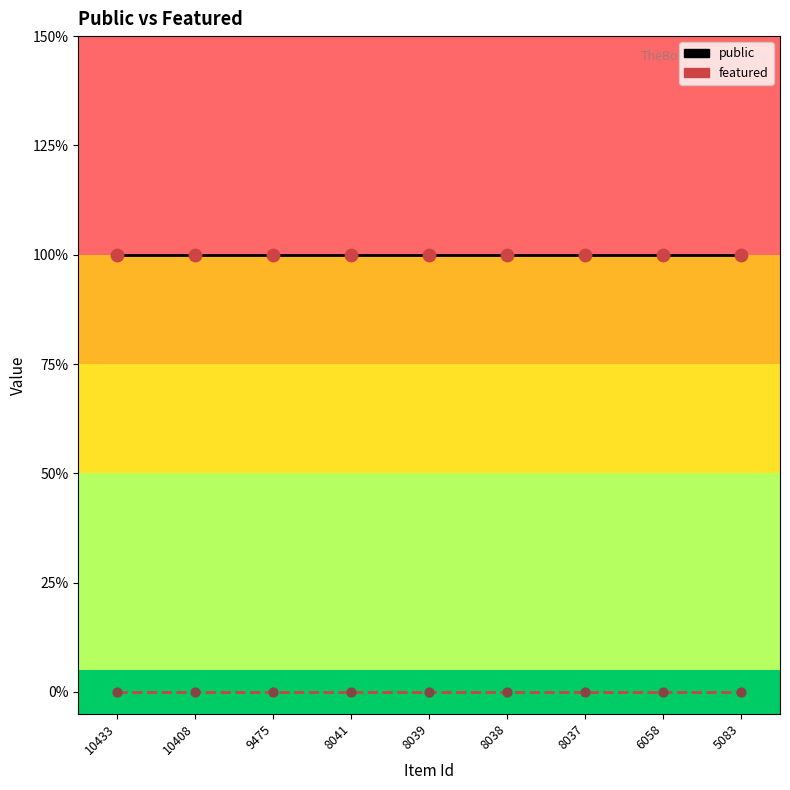

At how many categories does at least one series exceed 0?

9